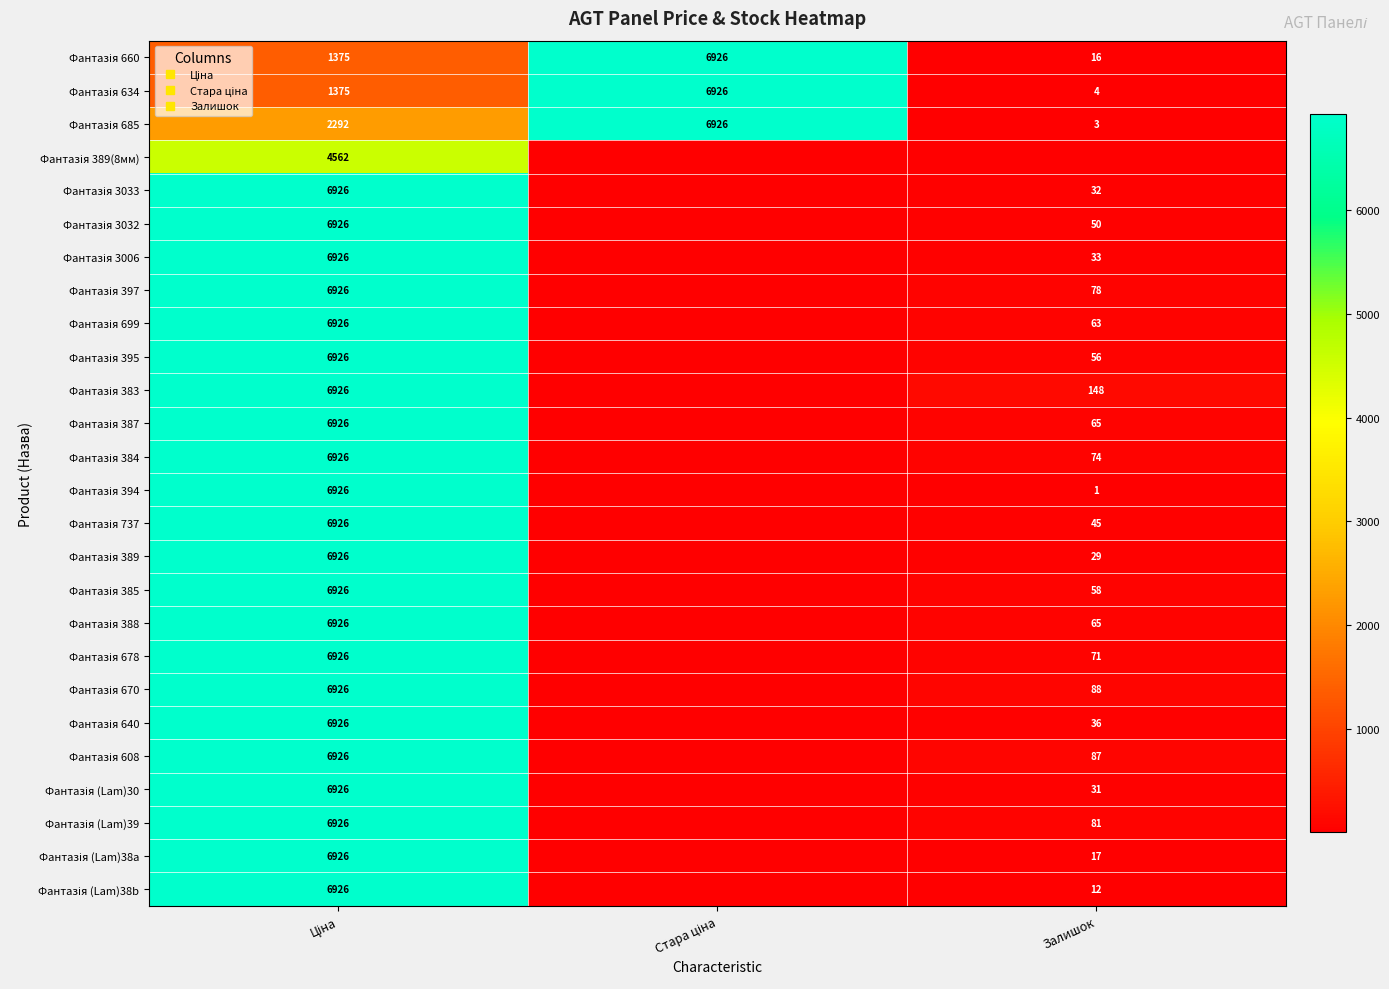

What is the maximum value for Фантазія 678?

6925.7